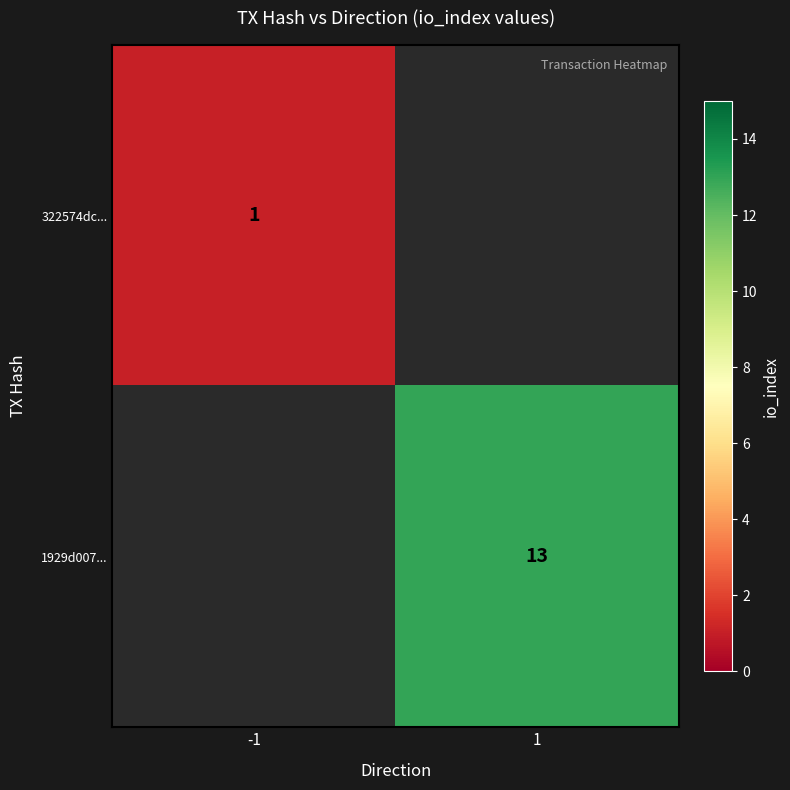

True or false: 1929d007... has a value of 18 at 1.

False